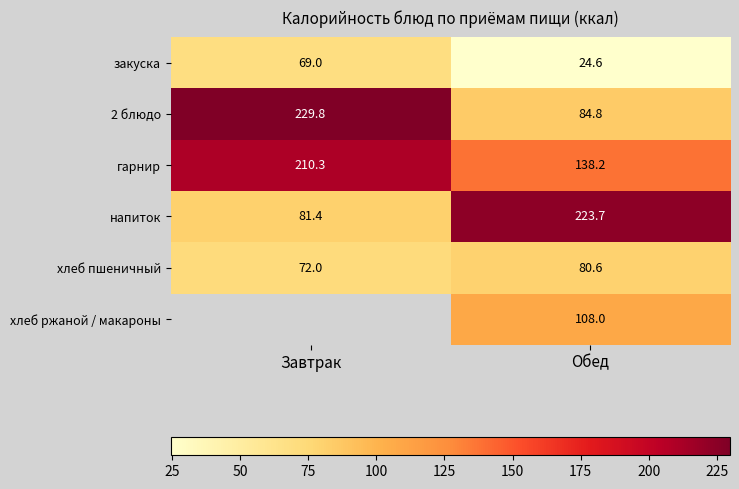

At which label does хлеб пшеничный first exceed 80?

Обед